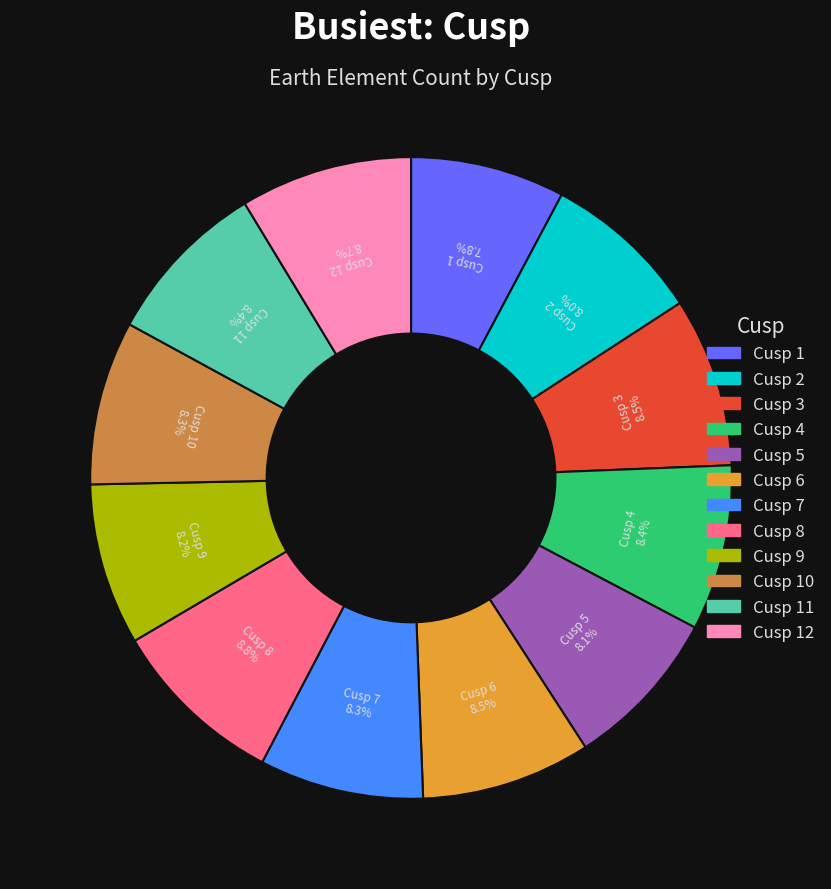

Is there a majority slice in this chart?

No